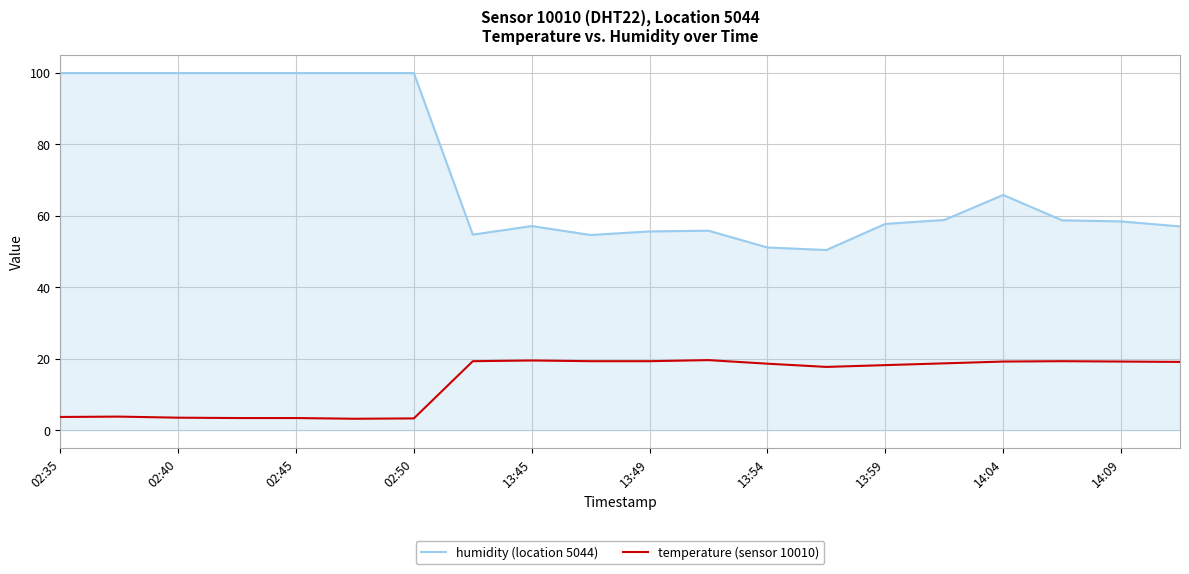

What is the highest value of the temperature (sensor 10010) series?

19.6